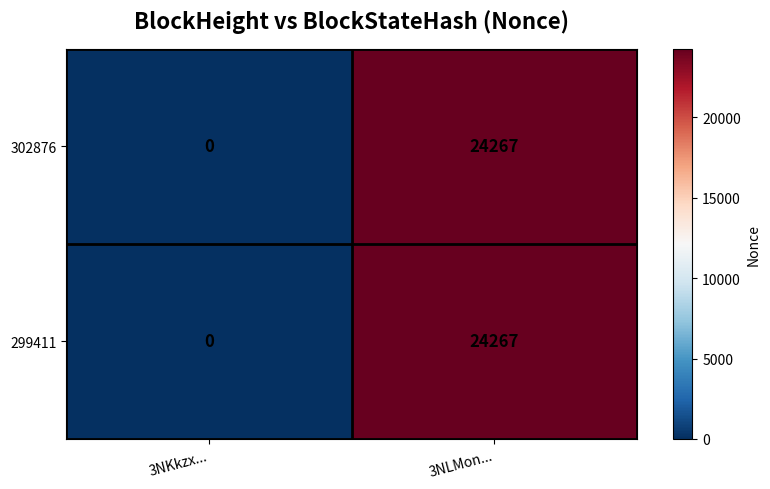

At which category does the chart reach its minimum across all series?

3NKkzx...